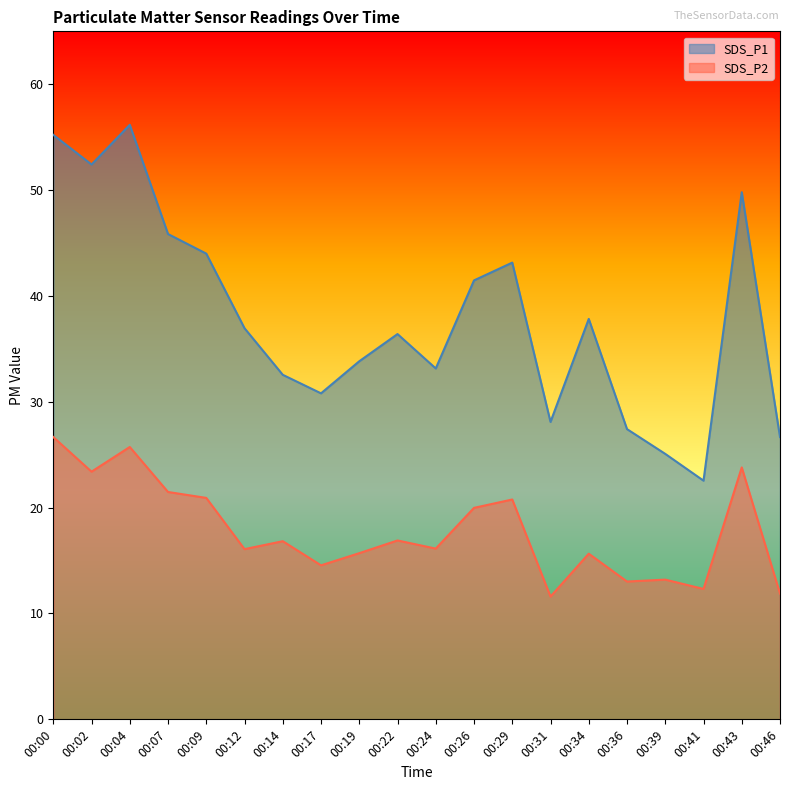

What is the difference between the SDS_P2 values at 00:02 and 00:19?

7.7